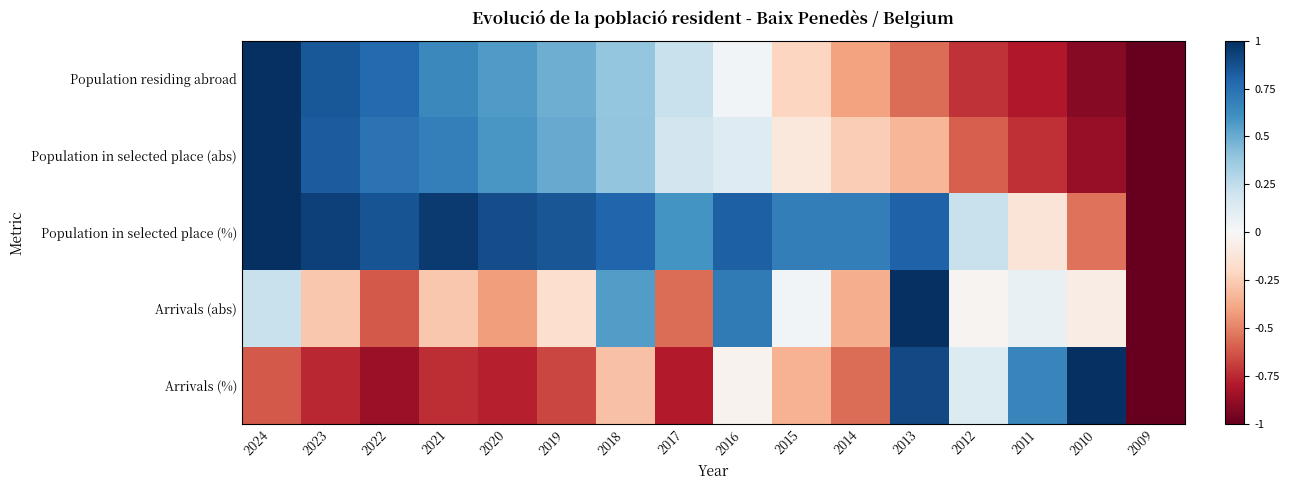

Rank the series by their maximum value, from lowest to highest.

Population residing abroad, Population in selected place (abs), Population in selected place (%), Arrivals (abs), Arrivals (%)